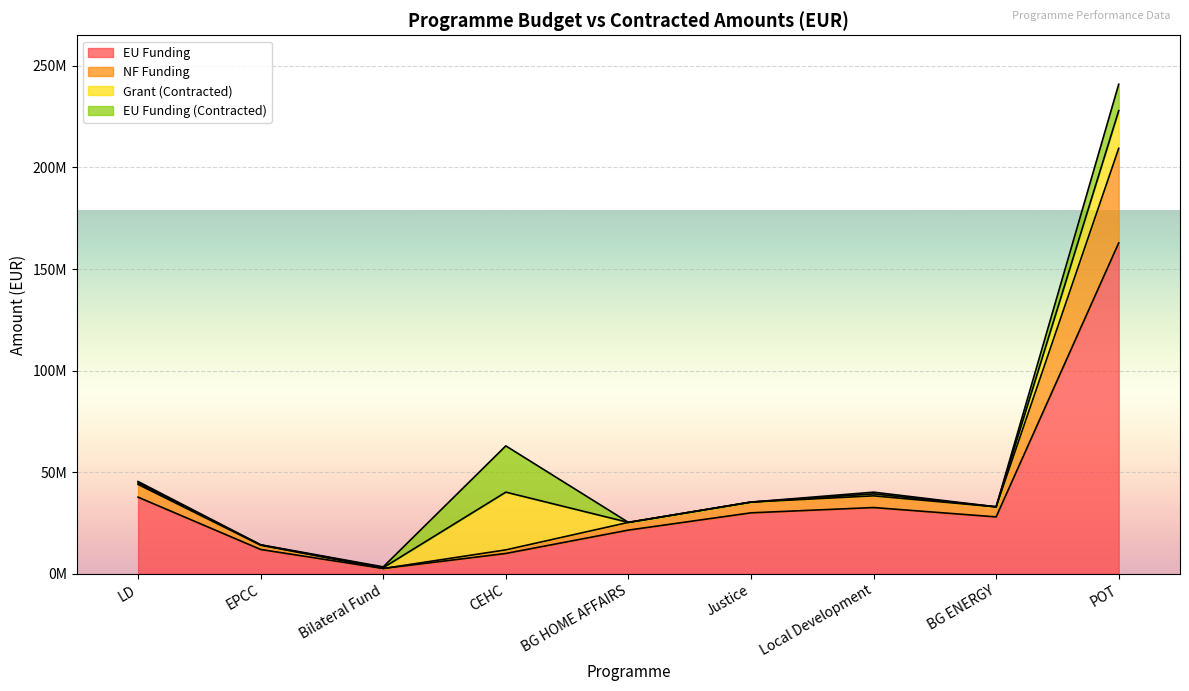

At which category does EU Funding reach its first local valley?

Bilateral Fund